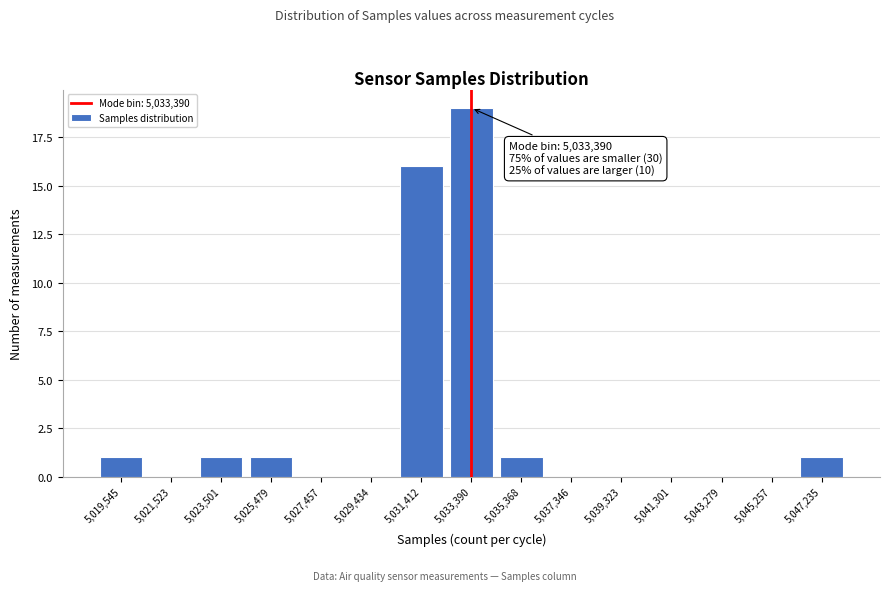

Which range on the x-axis has the tallest bar?

5032400 to 5034400